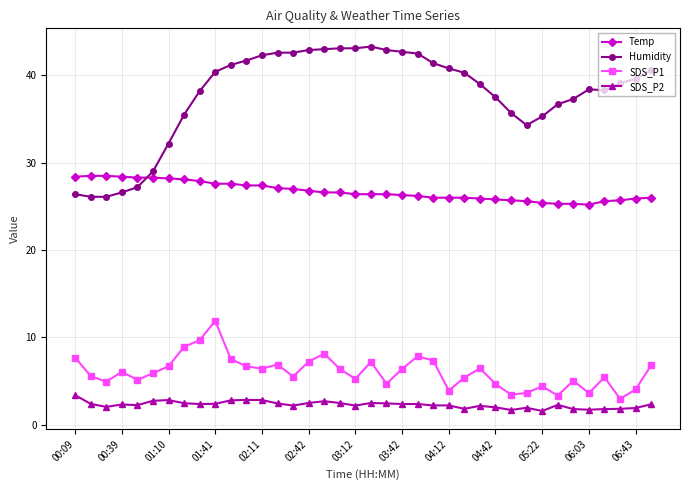

True or false: SDS_P1 and Temp intersect in this chart.

False